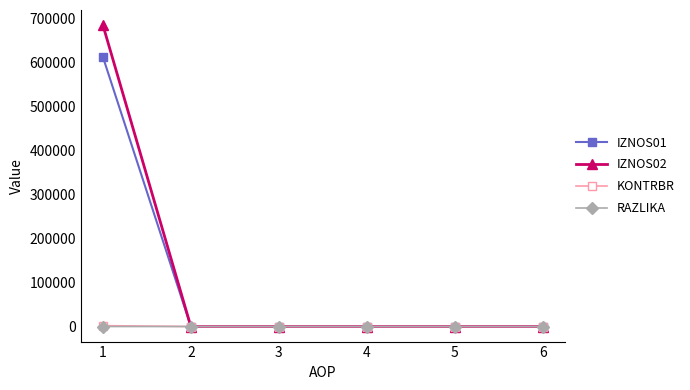

Is it true that KONTRBR equals 0.0 at 5?

True